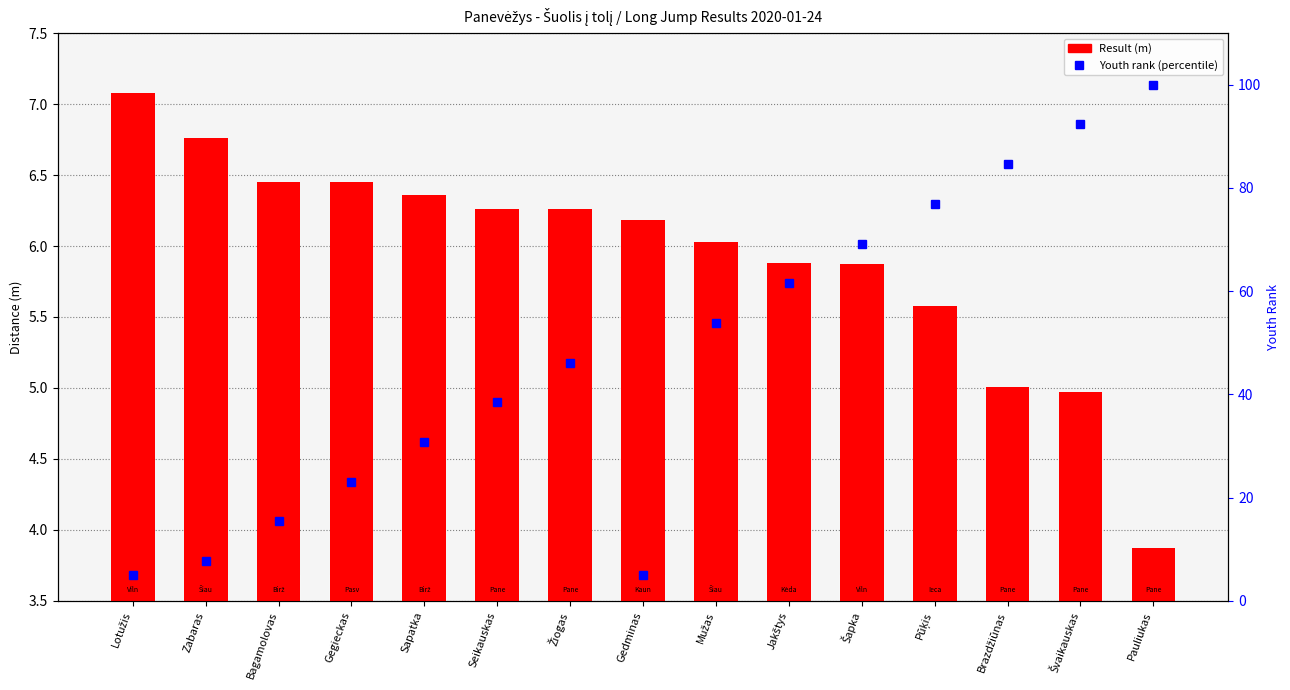

List the labels in order of value, smallest first.

Pauliukas, Švaikauskas, Brazdžiūnas, Pūķis, Šapka, Jakštys, Mužas, Gedminas, Seikauskas, Žiogas, Sapatka, Bagamolovas, Gegieckas, Zabaras, Lotužis